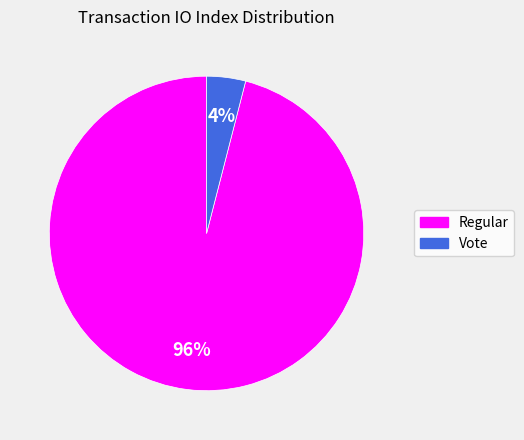

Do Regular and Vote together represent more than half of the pie?

Yes